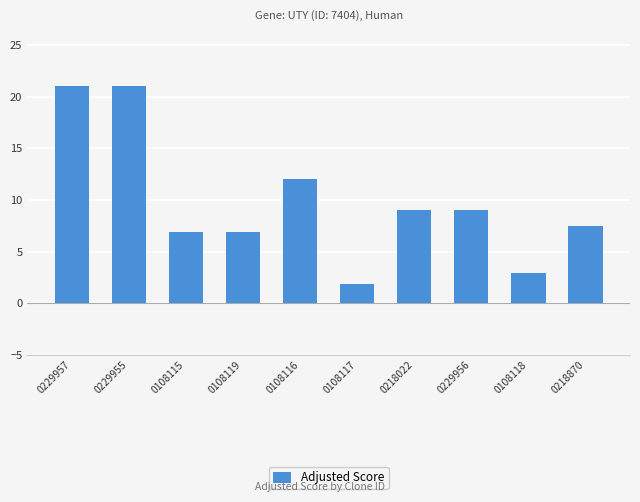

Reading left to right, extract all data points from this chart.

21.0	21.0	6.9	6.9	12.0	1.8	9.0	9.0	3.0	7.5